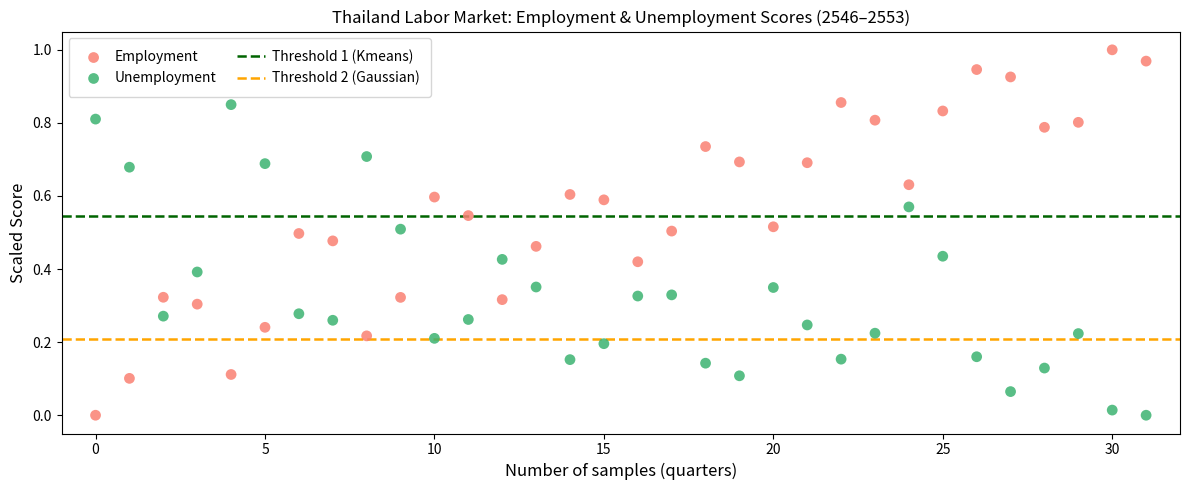

Which series has the largest Y range (max minus min)?

Employment